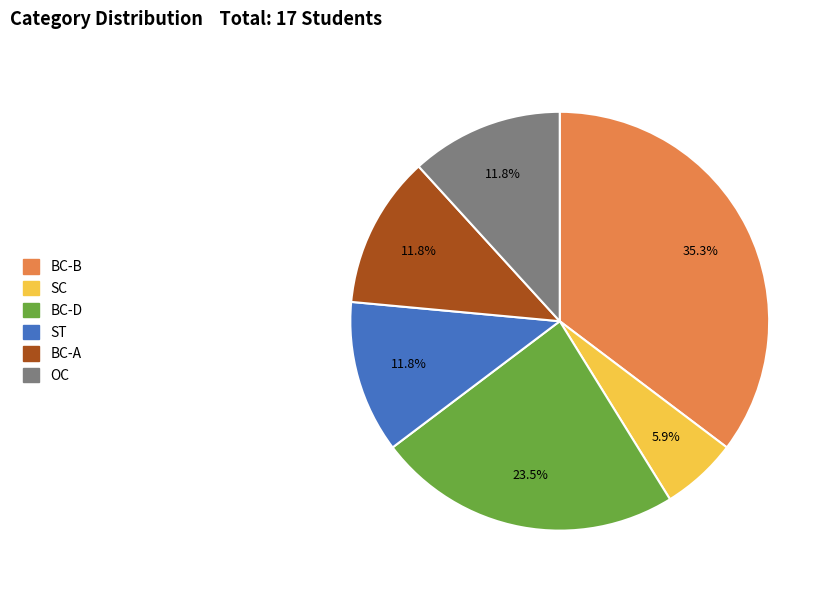

To the nearest percent, what portion does BC-B represent?

35%